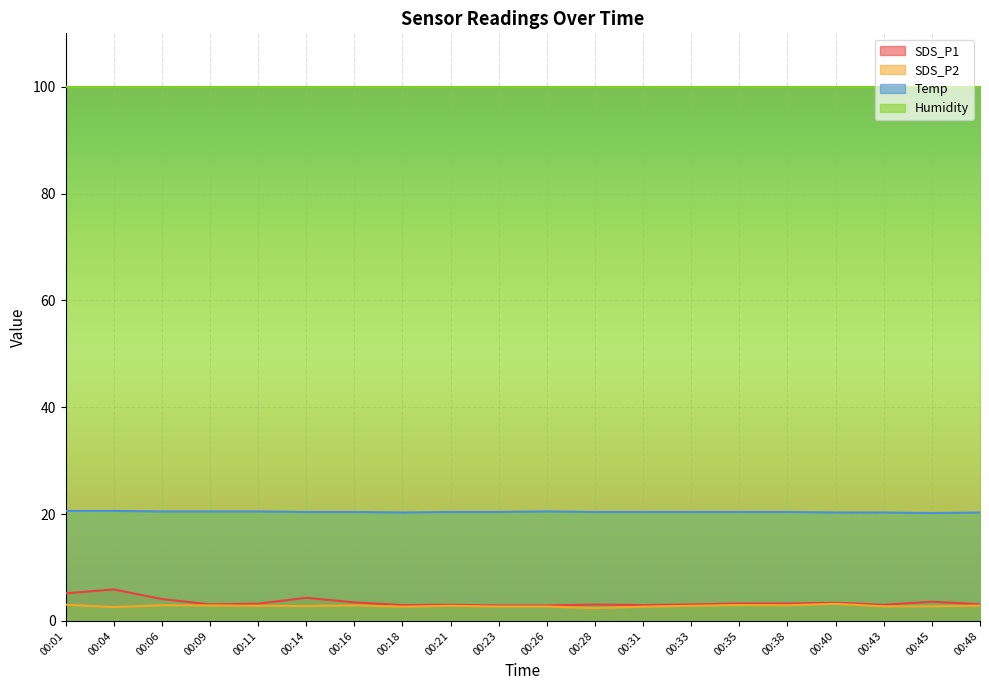

What is the difference between the highest and lowest values at 00:33?

97.1